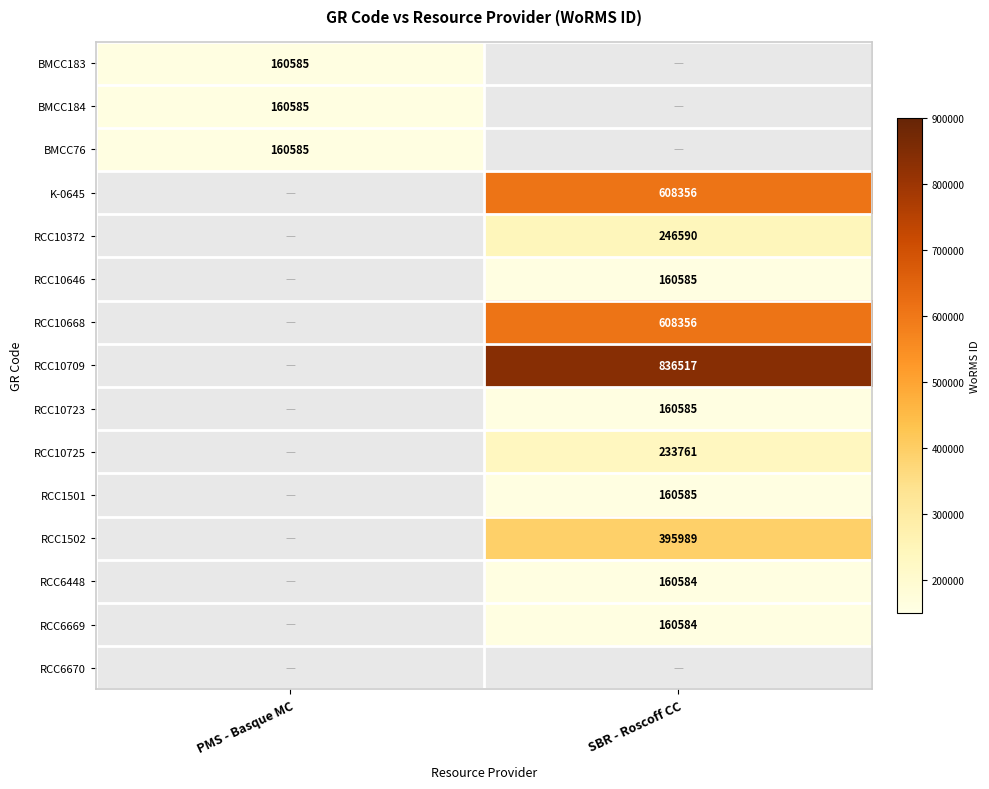

Is the value of BMCC184 at PMS - Basque MC greater than the value of RCC10668 at SBR - Roscoff CC?

No